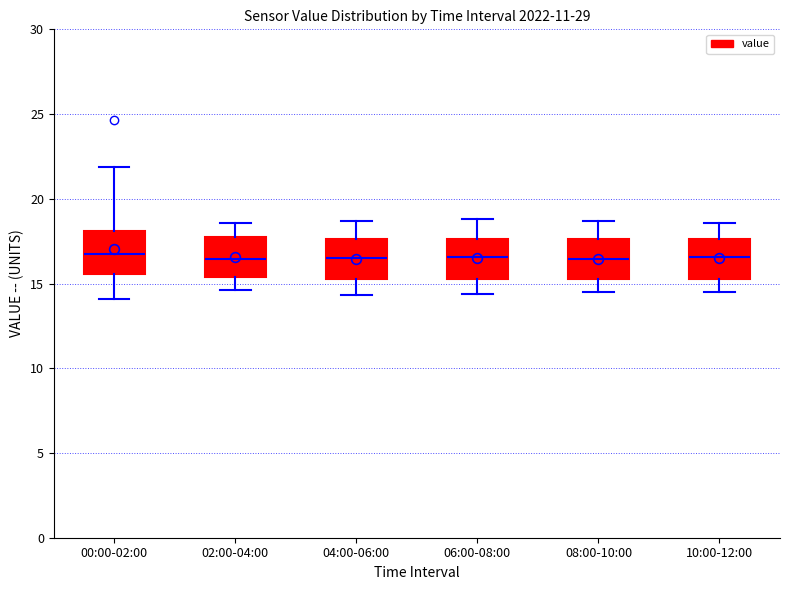

Reading left to right, transcribe this box plot: for each box, give where its median line is, the range the box spans, and where its two whiskers end, as read against the y-axis. The values are not printed on the chart, so give them approximately, as read against the axis.

00:00-02:00: median 16.5, box 15.5 to 18.0, whiskers 14.0 to 22.0
02:00-04:00: median 16.5, box 15.5 to 17.5, whiskers 14.5 to 18.5
04:00-06:00: median 16.5, box 15.5 to 17.5, whiskers 14.5 to 18.5
06:00-08:00: median 16.5, box 15.5 to 17.5, whiskers 14.5 to 19.0
08:00-10:00: median 16.5, box 15.5 to 17.5, whiskers 14.5 to 18.5
10:00-12:00: median 16.5, box 15.5 to 17.5, whiskers 14.5 to 18.5